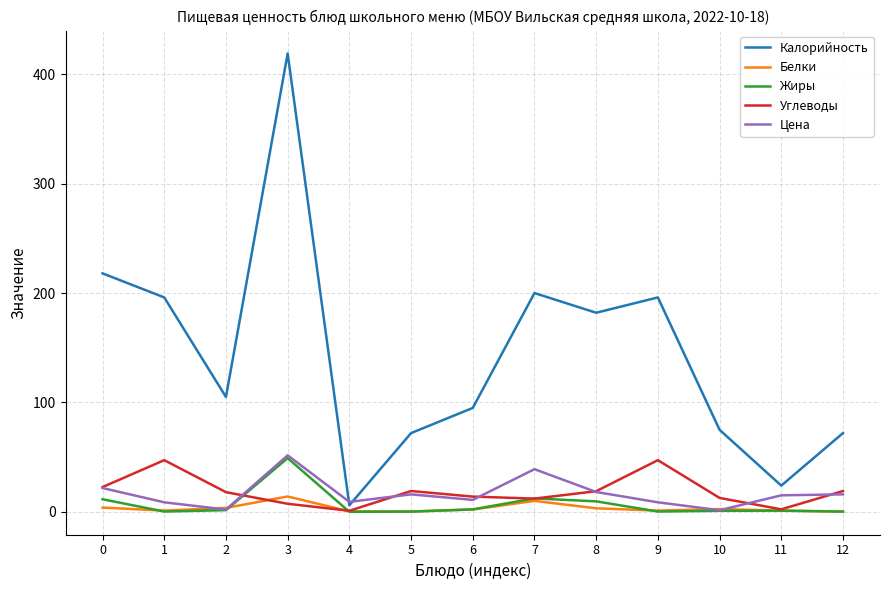

What is the highest value of the Жиры series?

49.1